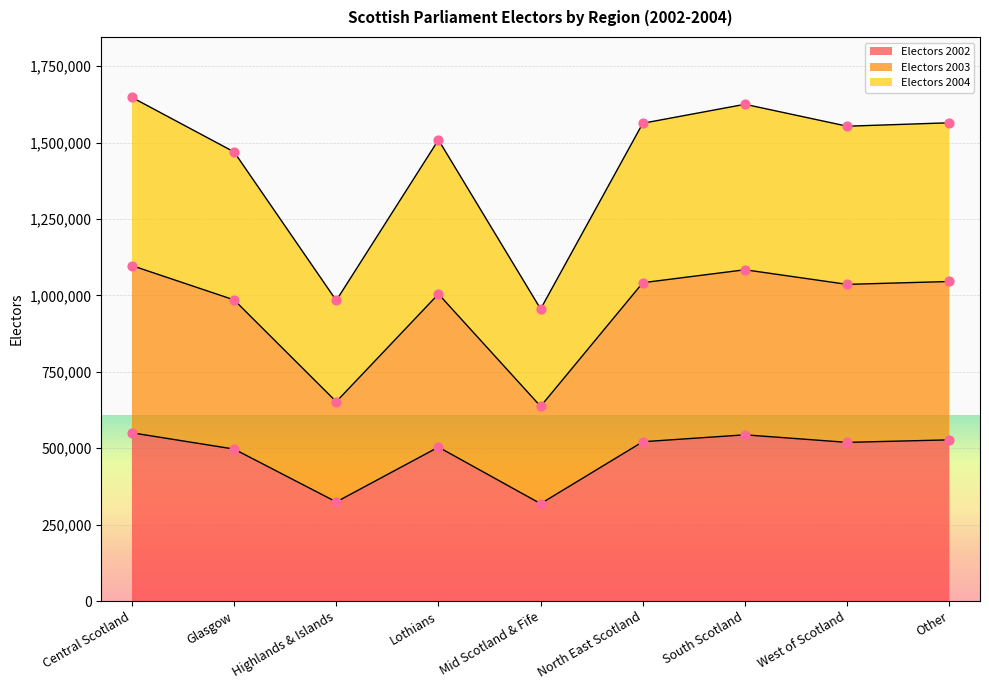

At which category is the sum across all series the highest?

Central Scotland